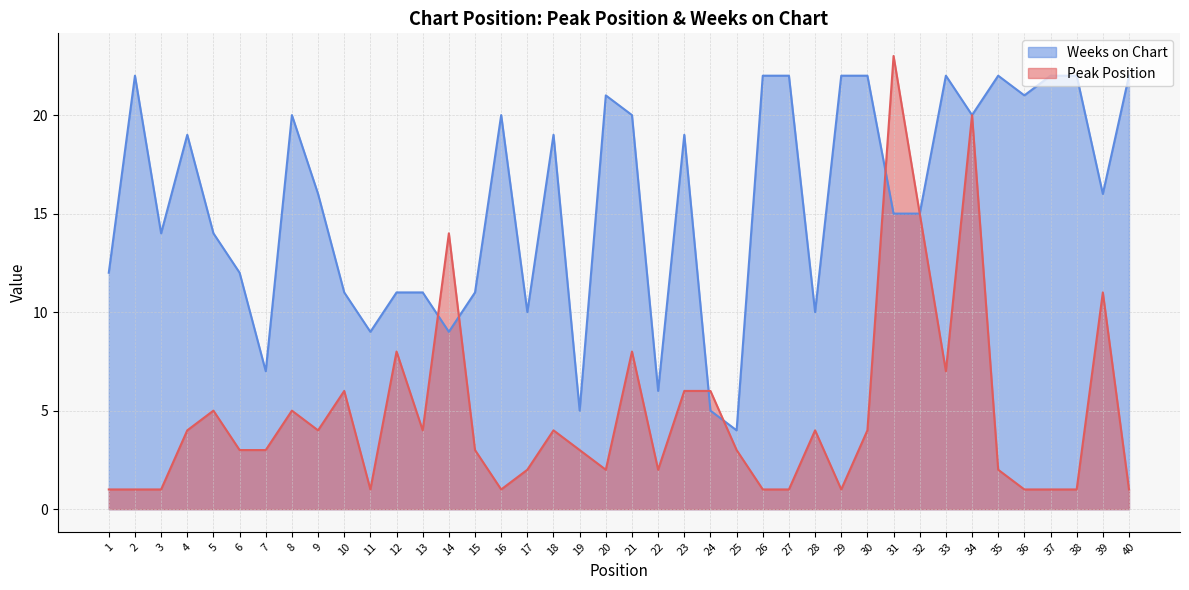

Where is Weeks on Chart nearest to the value 13?

1